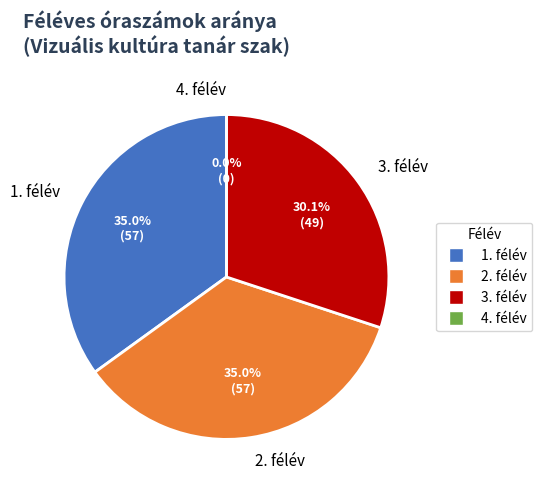

To the nearest percent, what is the average slice percentage?

25%